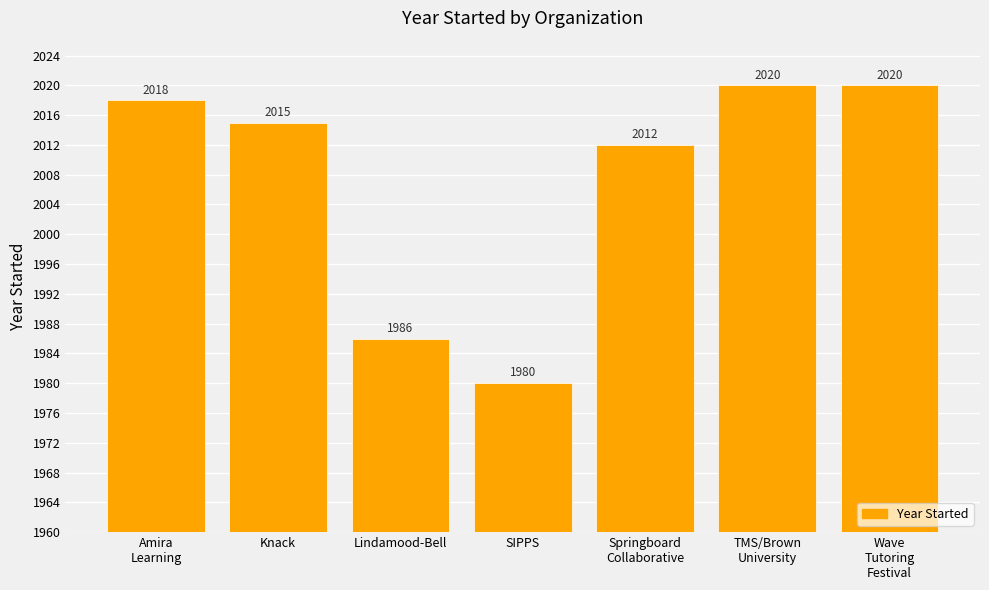

Does the chart contain stacked bars?

No